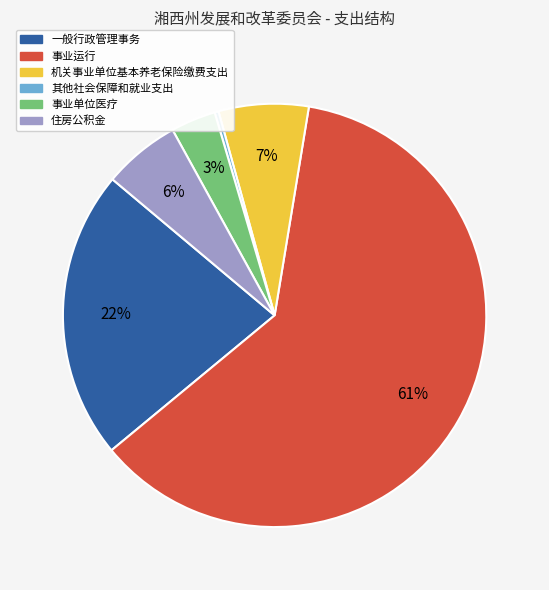

To the nearest percent, what percentage of the pie is 机关事业单位基本养老保险缴费支出?

7%